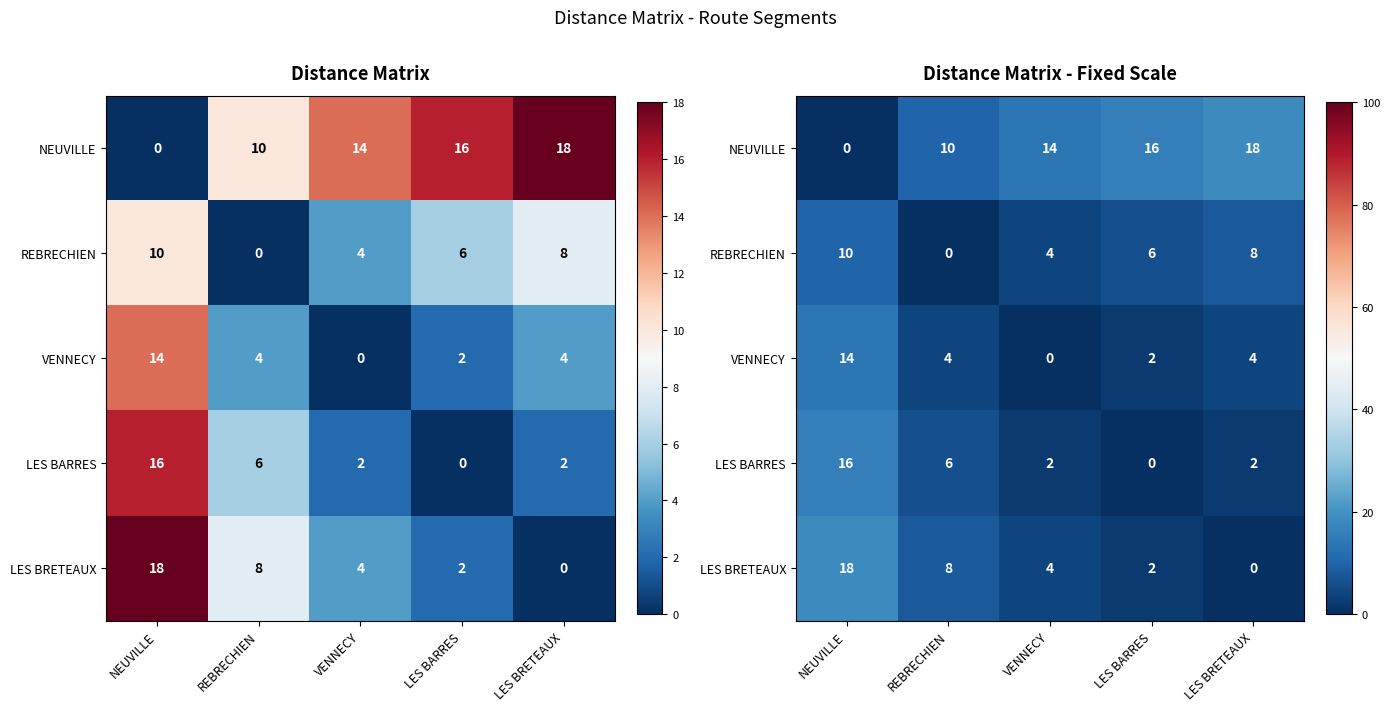

How many distinct data groups are displayed?

5